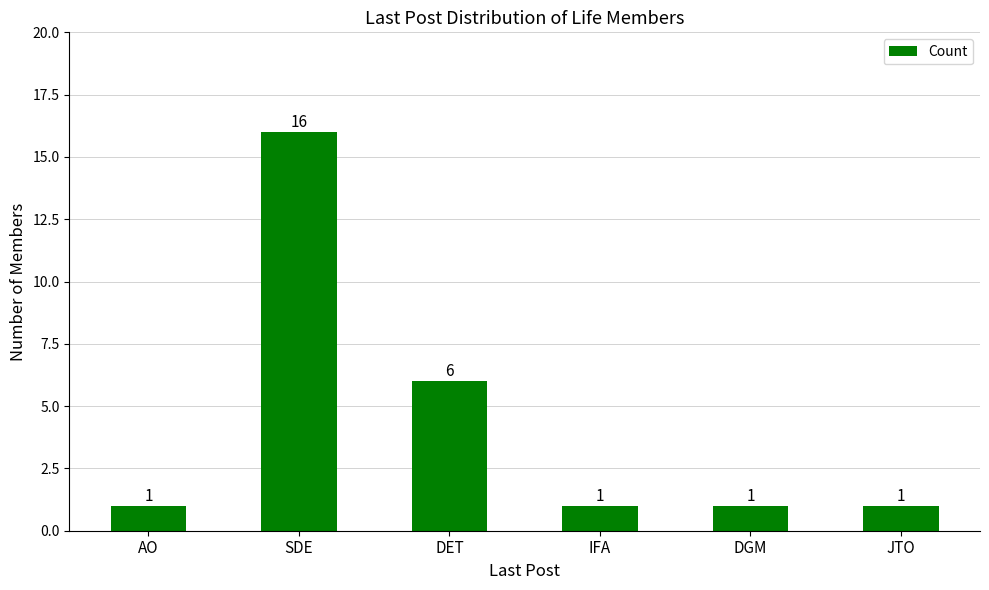

What is the ratio of the value at JTO to the value at IFA?

1.0